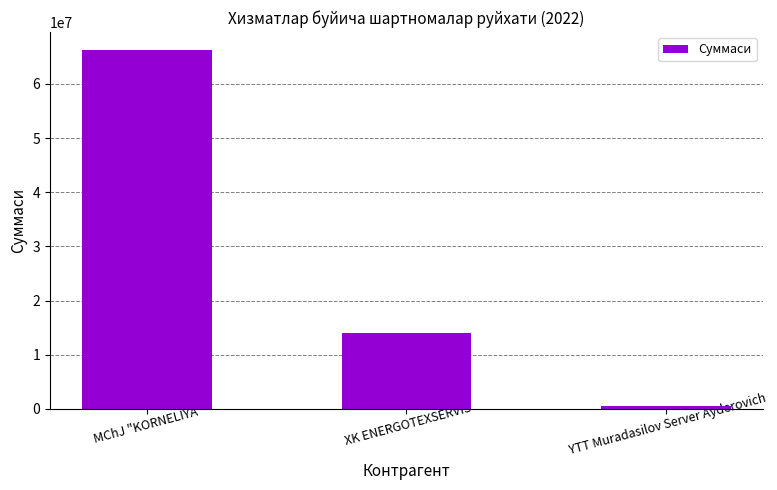

What is the ratio of the value at XK ENERGOTEXSERVIS to the value at YTT Muradasilov Server Ayderovich?

24.6